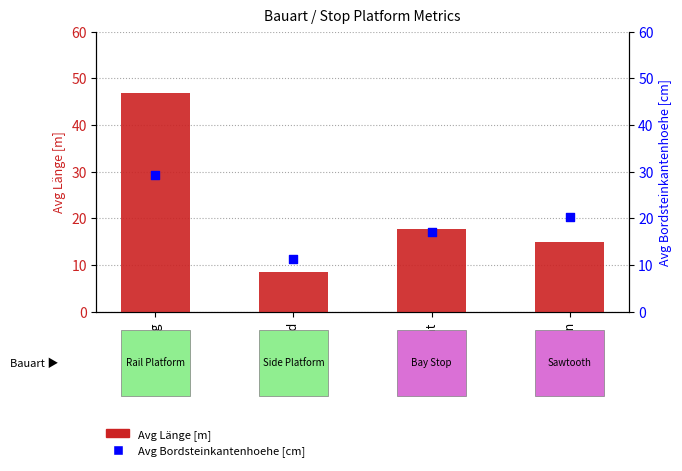

What are all the series names shown in the legend?

Avg Länge [m], Avg Bordsteinkantenhoehe [cm]